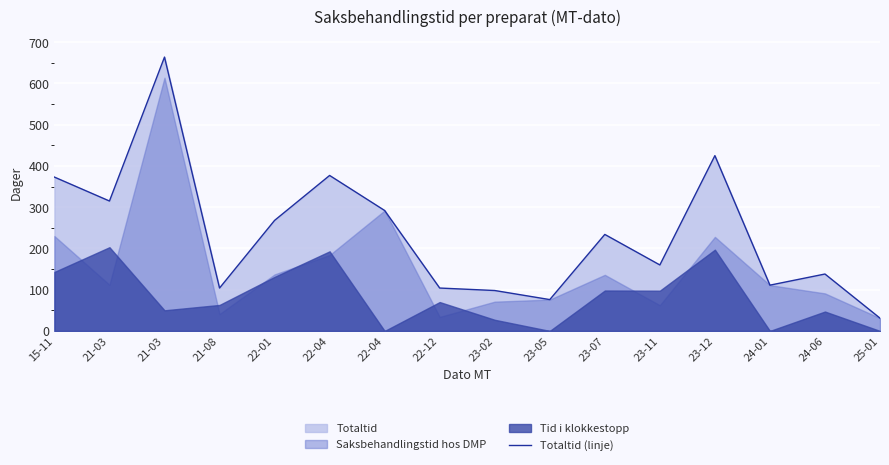

Between 21-08 and 24-01, which is larger?

24-01